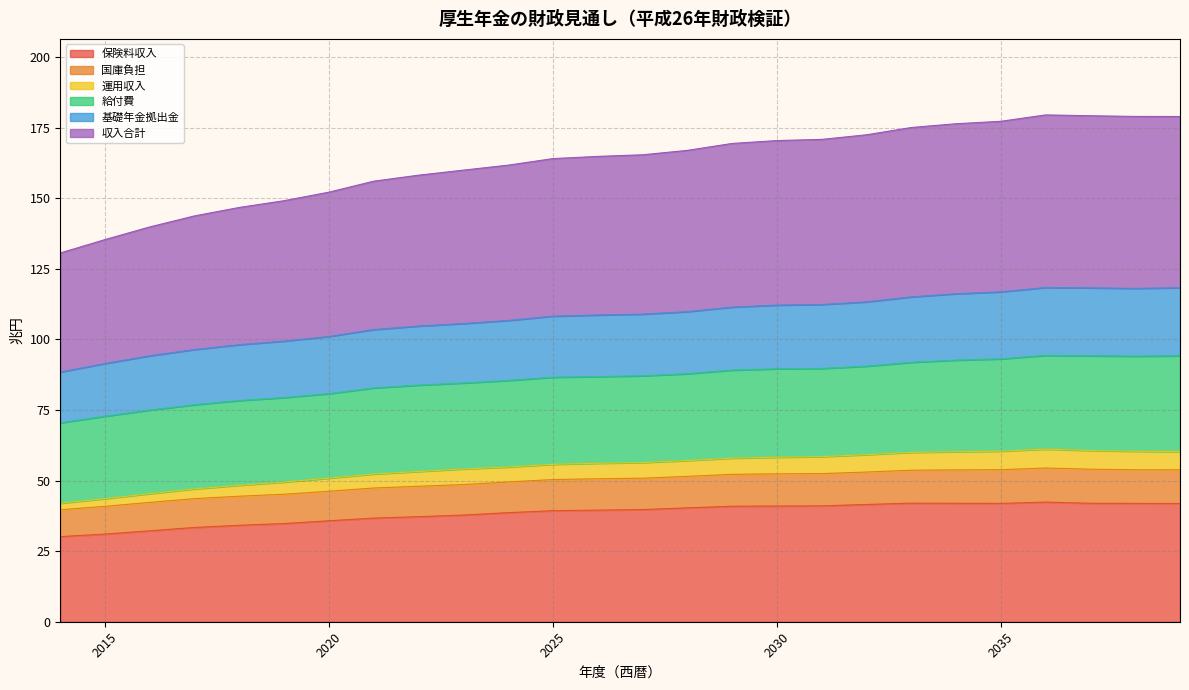

What is the lowest value of the 保険料収入 series?

30.1